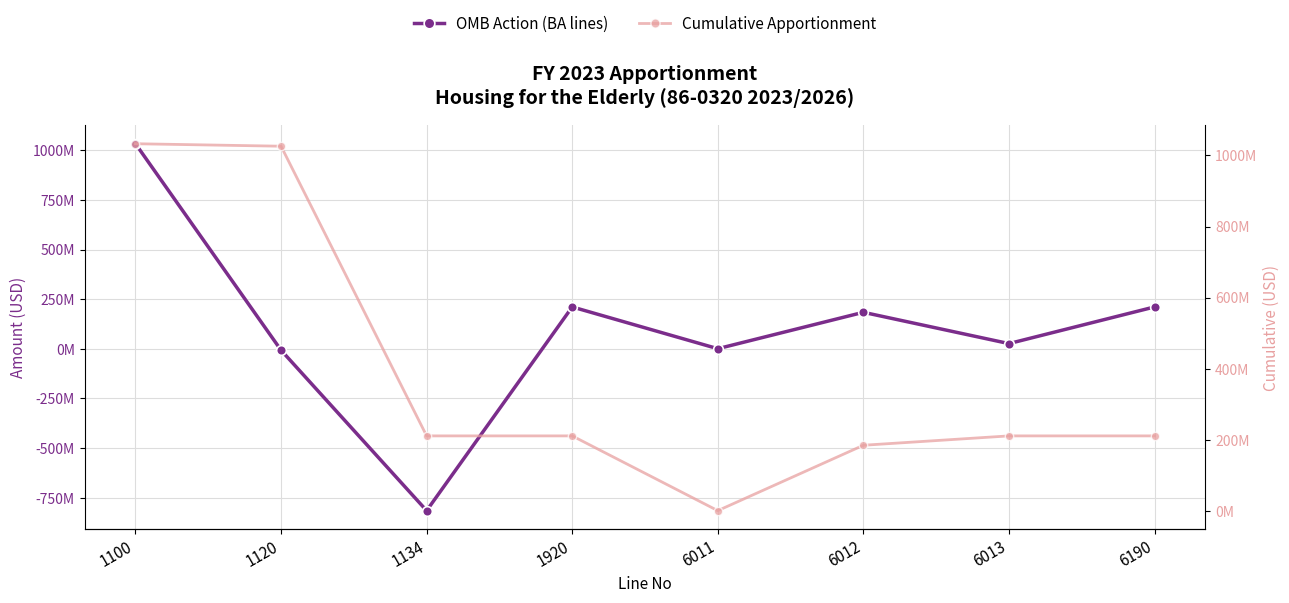

What is the greatest value displayed?

1033000000